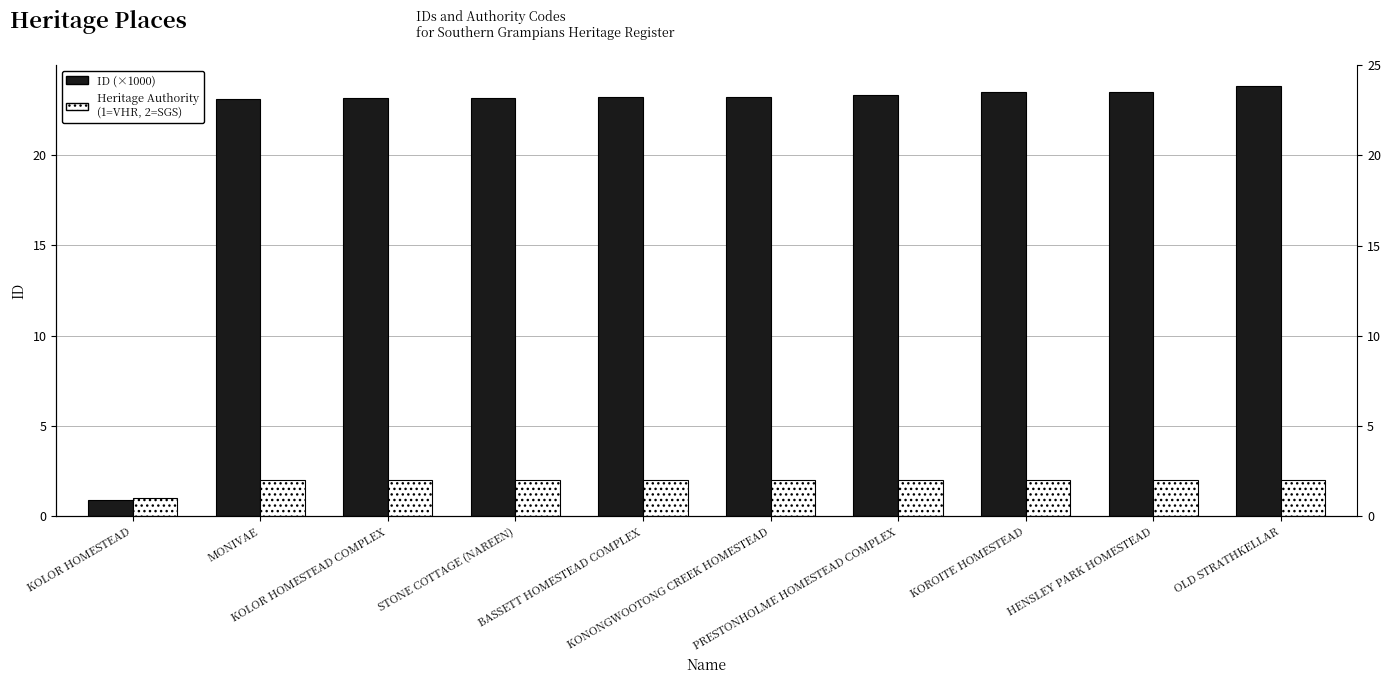

True or false: ID (×1000) has a value of 8.2 at BASSETT HOMESTEAD COMPLEX.

False